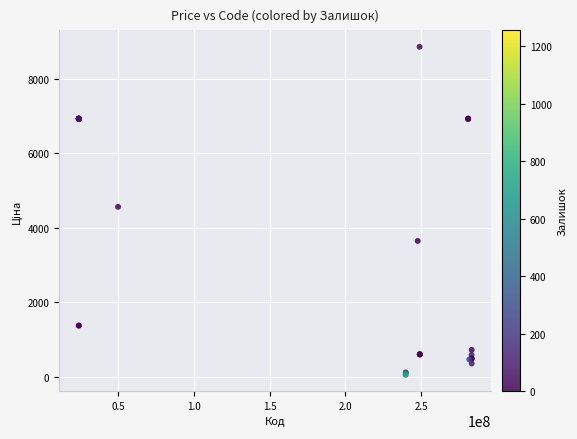

What Y value in the scatter plot is closest to 4456?

4561.9